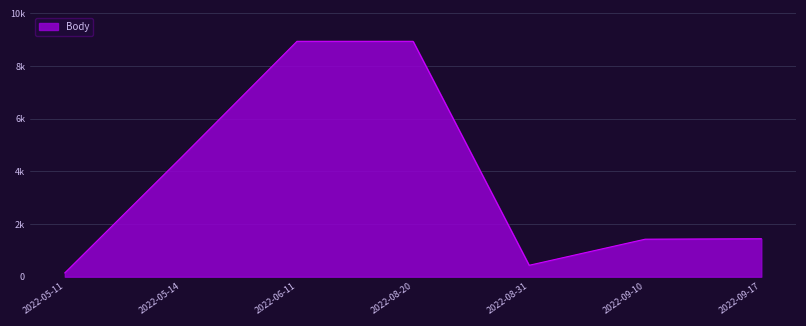

Reading left to right, what are all the values shown in this chart?

147	4515	8940	8940	435	1426	1443